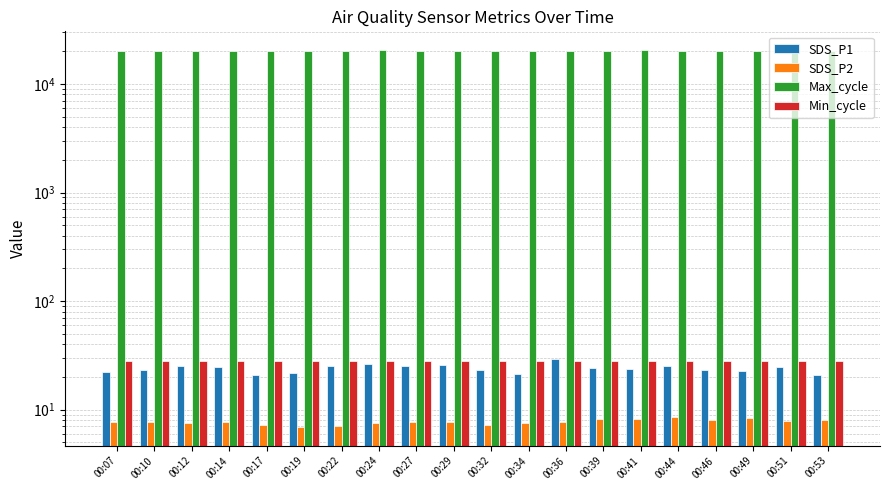

What is the value of the SDS_P1 bar at the 8th from the left?

26.1